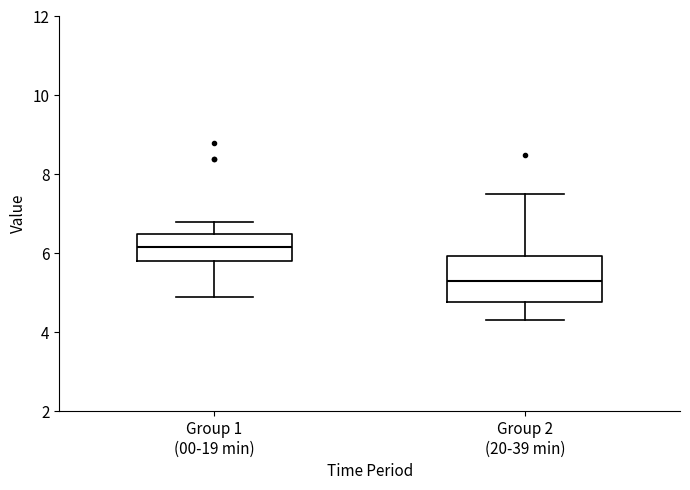

Which box is the tallest, from its lower edge to its upper edge?

Group 2 (20-39 min)